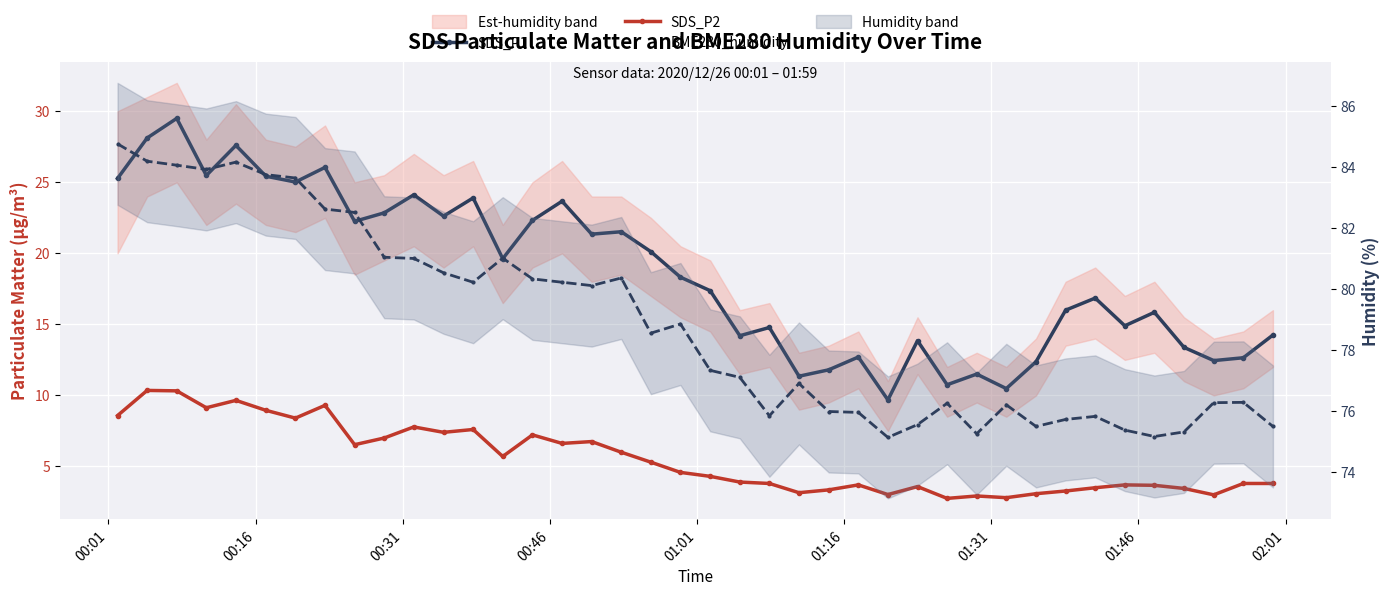

Which has a higher value, 9 or 17?

9